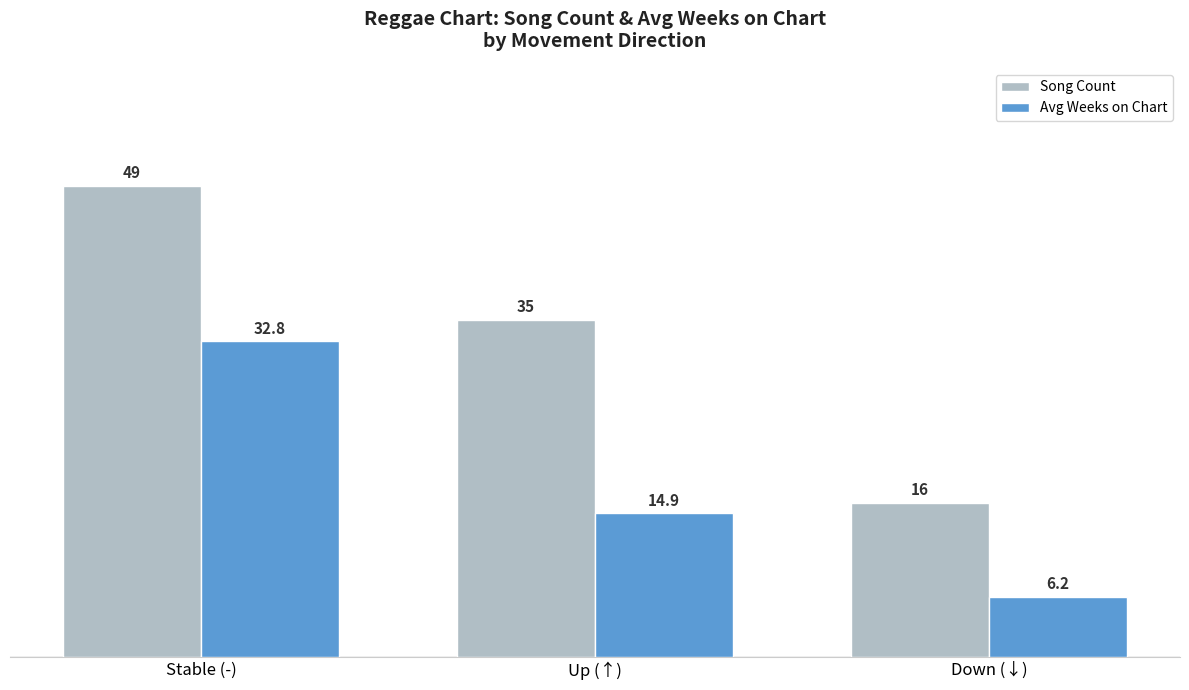

At how many categories does at least one series exceed 6?

3